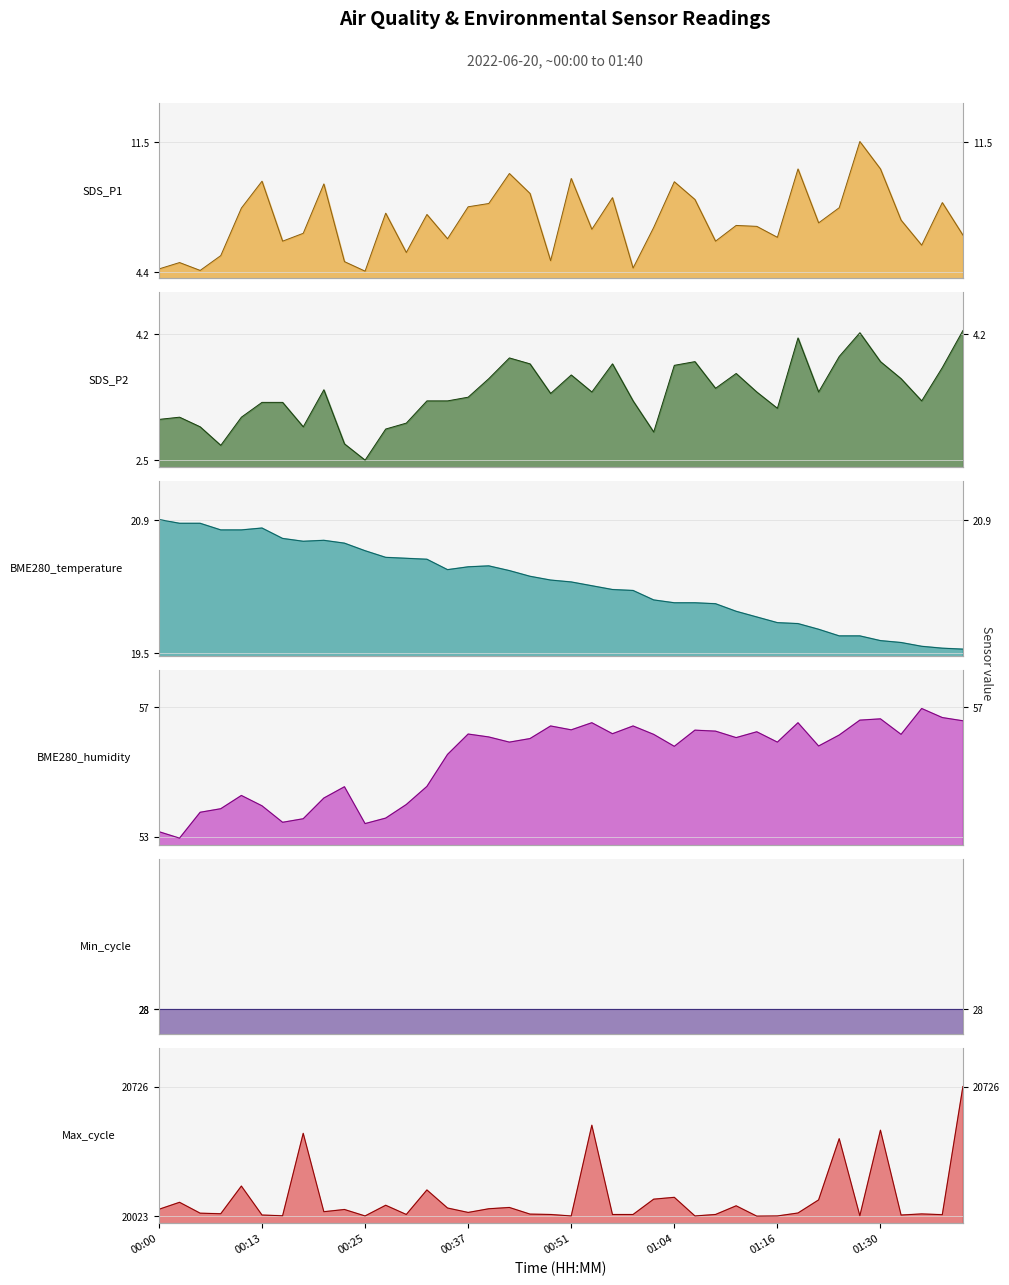

At which category does BME280_humidity reach its first local valley?

00:03